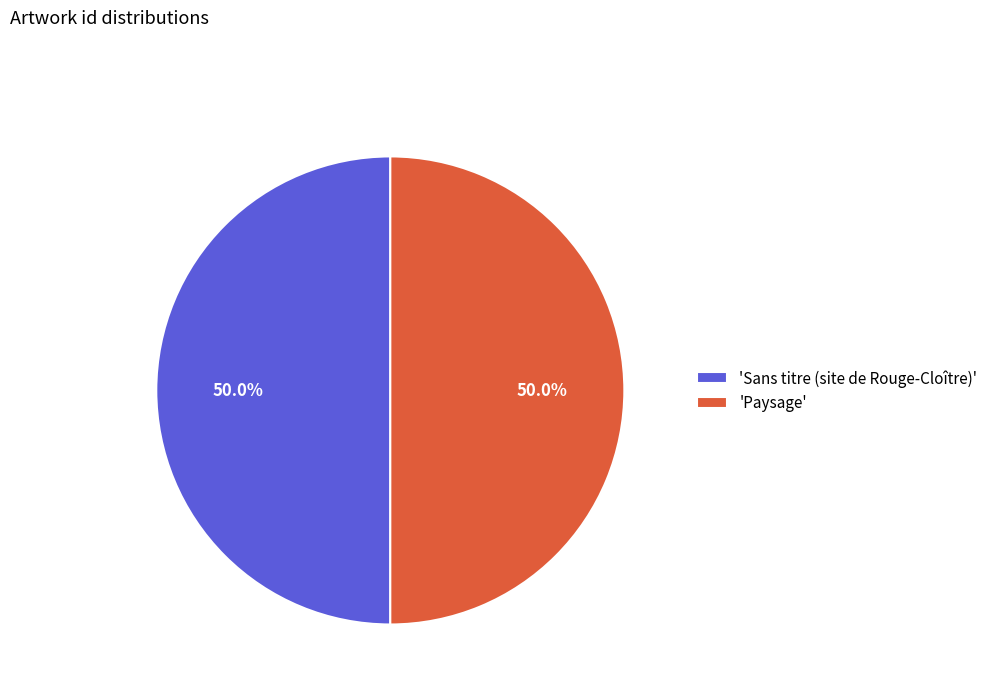

Approximately how many times larger is the value at 'Sans titre (site de Rouge-Cloître)' compared to 'Paysage'?

1.0